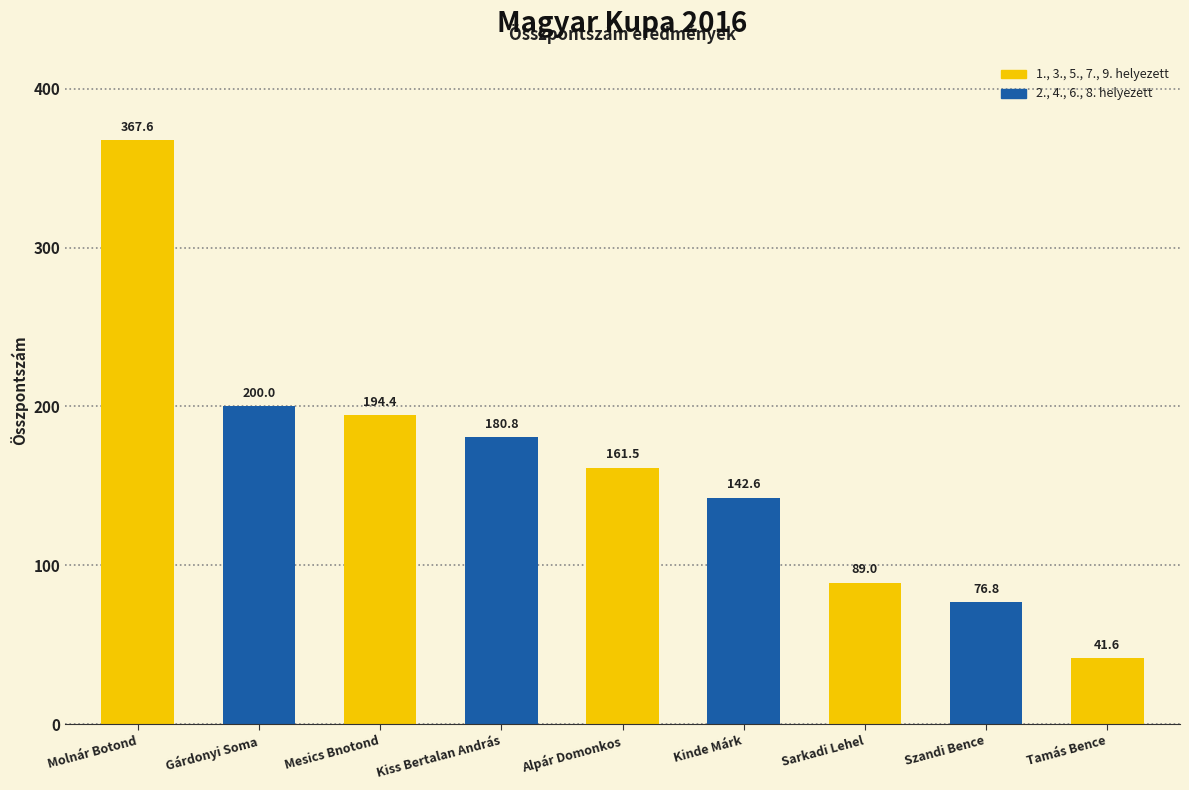

How many bars are there in total?

9